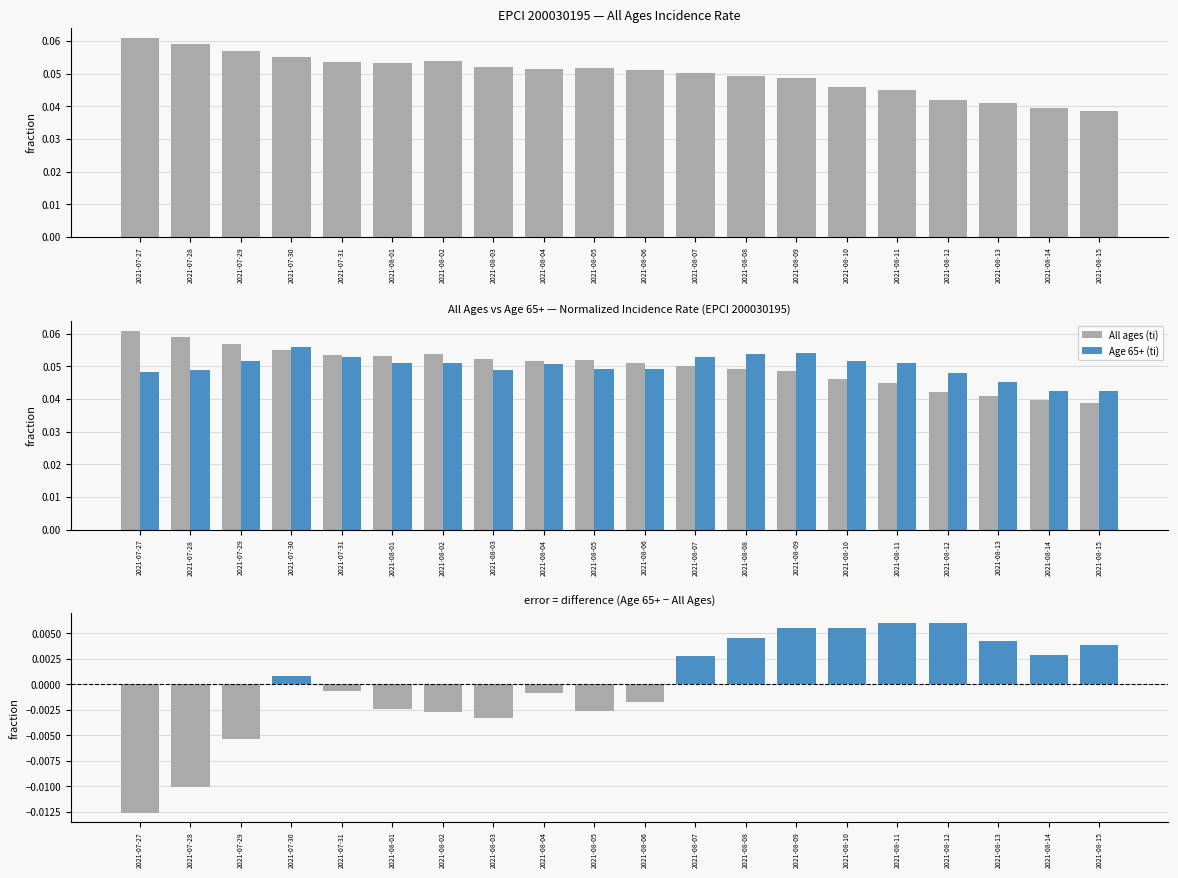

Rank the series at 2021-07-30 from highest to lowest value.

Age 65+ (ti), All ages (ti), Age 65+ minus All Ages